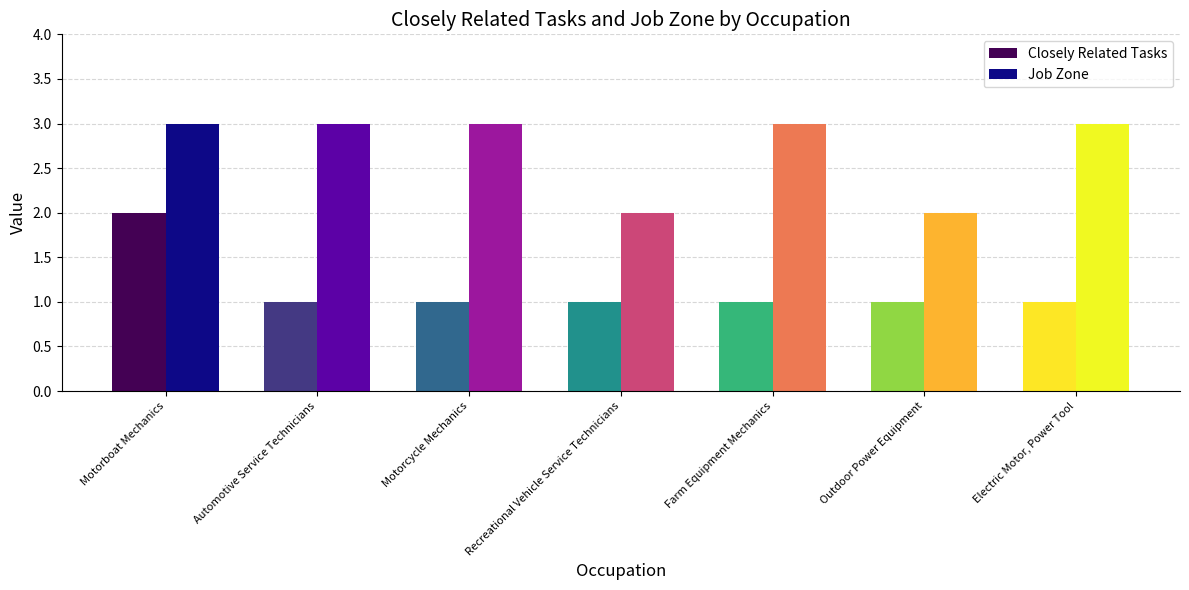

Is it true that Job Zone equals 5 at Automotive Service Technicians?

False